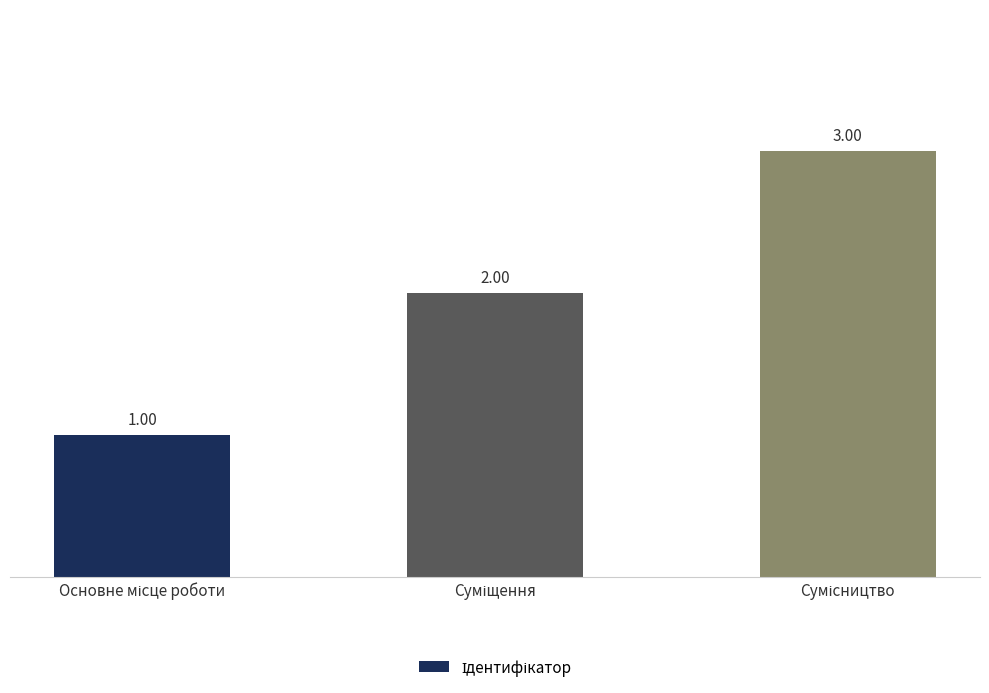

Reading right to left, transcribe all the data shown in this chart.

3	2	1